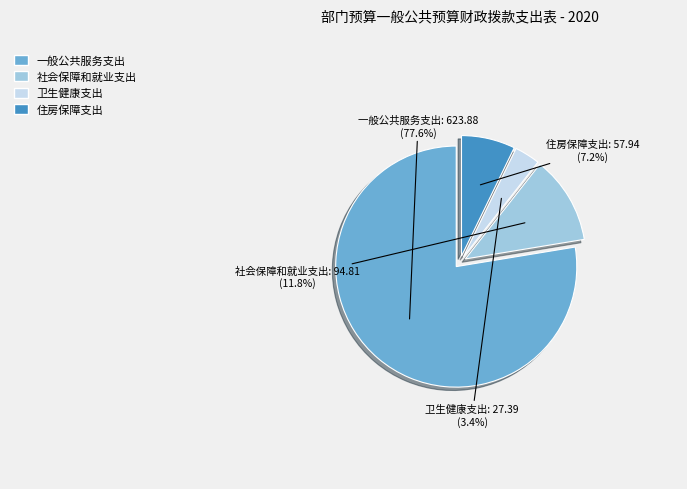

Combined, do 住房保障支出 and 卫生健康支出 account for over 50%?

No